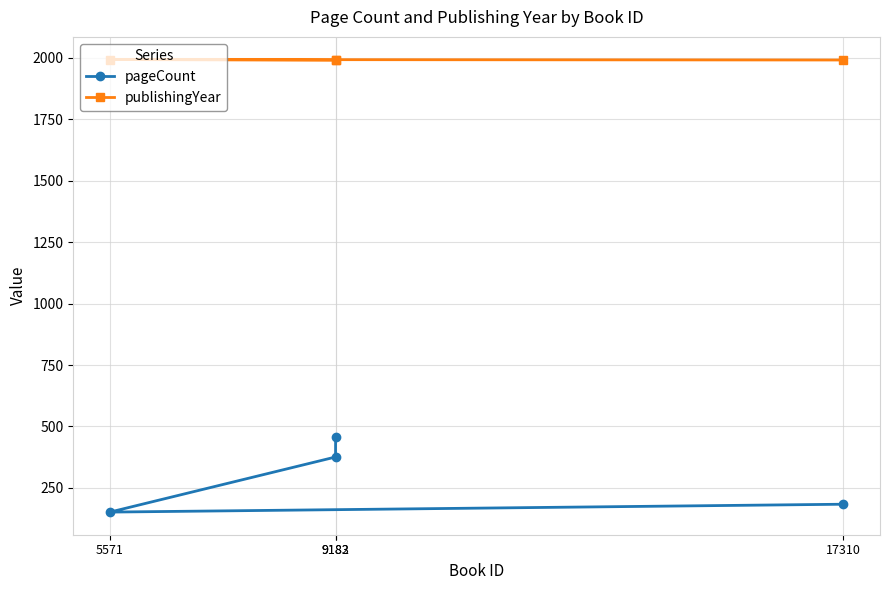

True or false: pageCount and publishingYear intersect in this chart.

False